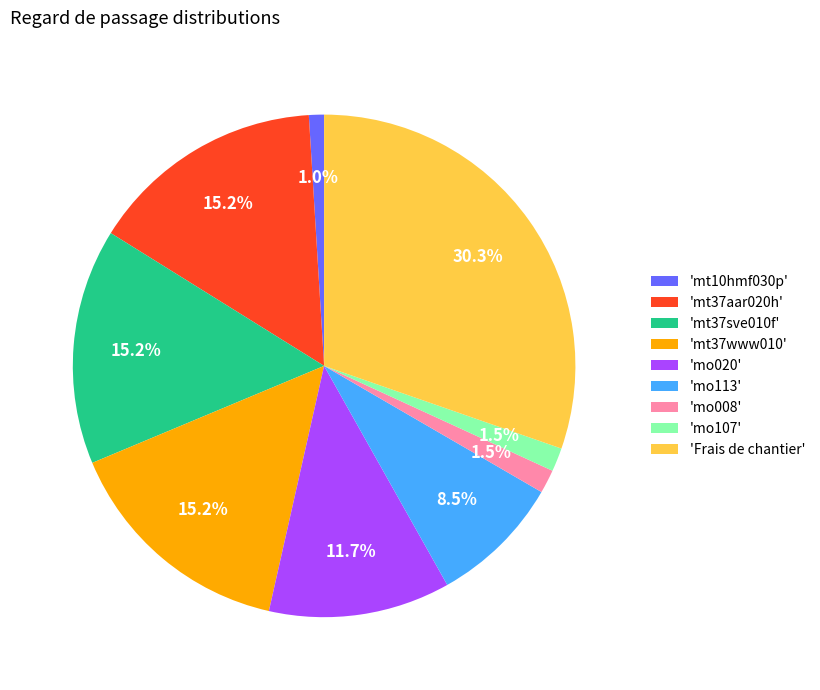

Do 'Frais de chantier' and 'mo107' together represent more than half of the pie?

No